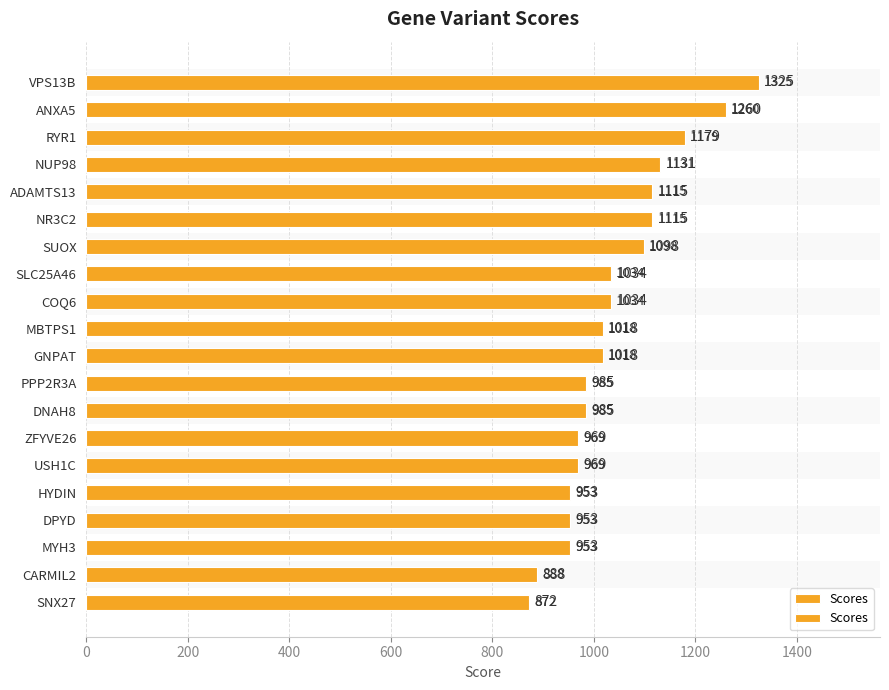

How many bars are there in total?

20